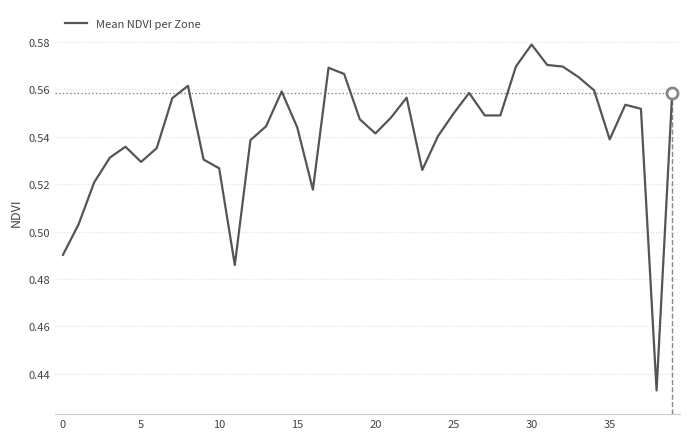

Does the chart display data point markers on the line(s)?

No